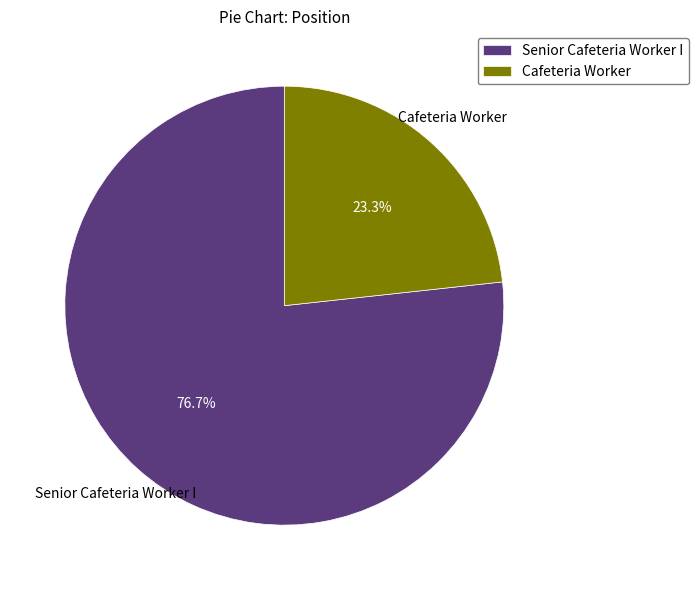

To the nearest percent, what is the difference between the largest and smallest slice percentages?

53%